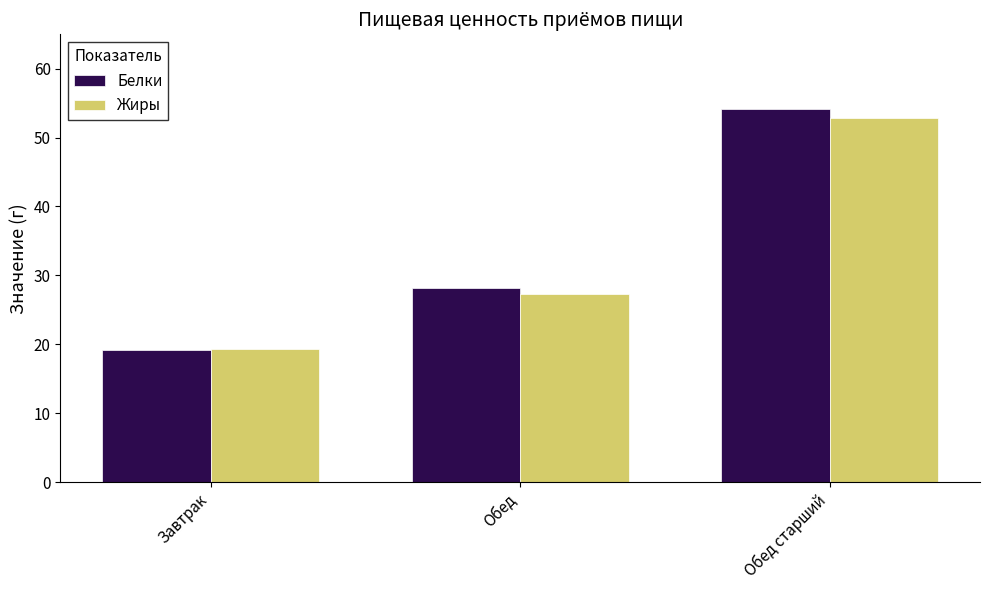

Are the bars grouped side by side (vs. stacked)?

Yes